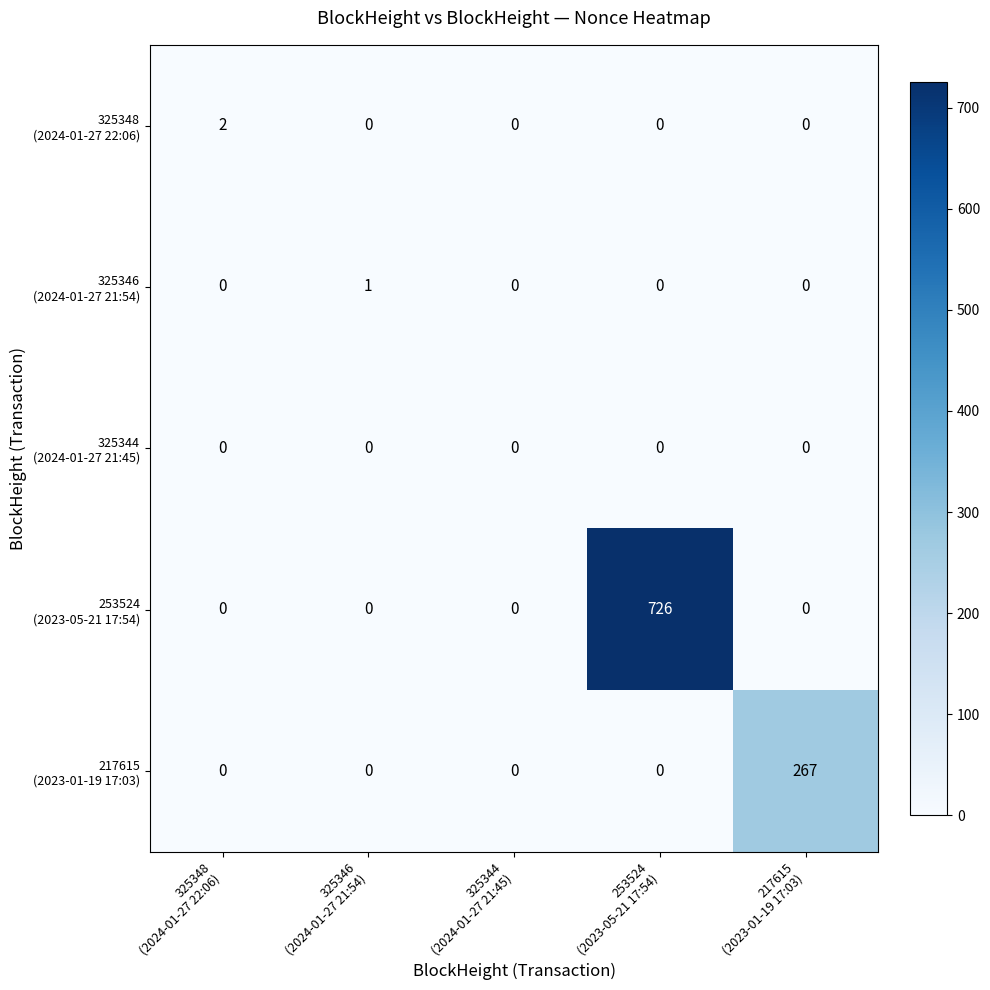

What is the maximum value shown in the chart?

726